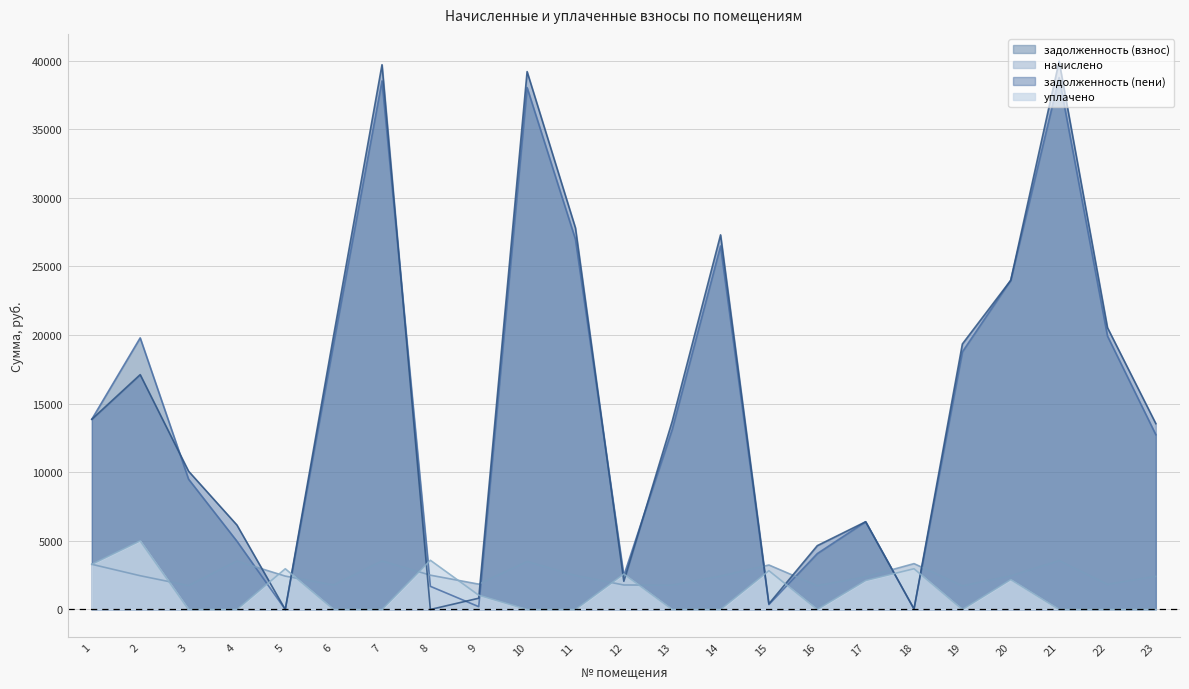

Reading left to right, extract all data points from this chart.

задолженность (взнос): 13865.0	19793.4	9497.9	4977.6	0.0	19381.3	38519.4	1687.8	205.2	38033.2	26975.8	2462.5	13119.4	26489.5	360.0	4072.8	6395.7	35.3	18773.8	23991.1	38762.3	19927.9	12738.9
начислено: 3292.2	2460.8	1741.0	3532.1	2432.9	1780.0	3537.7	2499.8	1847.0	3493.1	2477.5	1785.6	1774.4	2432.9	3242.0	1735.4	2371.5	3342.4	1724.2	2444.0	3560.0	1830.2	2416.1
задолженность (пени): 13862.4	17113.6	10078.2	6154.9	0.0	19974.7	39698.6	0.0	820.9	39197.5	27801.6	2057.7	13710.8	27300.5	414.2	4651.3	6394.2	36.1	19348.5	23987.8	39949.0	20538.0	13544.3
уплачено: 3294.0	5000.0	0.0	0.0	2968.5	0.0	0.0	3587.6	1039.8	0.0	0.0	2585.9	0.0	0.0	2827.6	0.0	2112.0	2969.5	0.0	2178.0	0.0	0.0	0.0